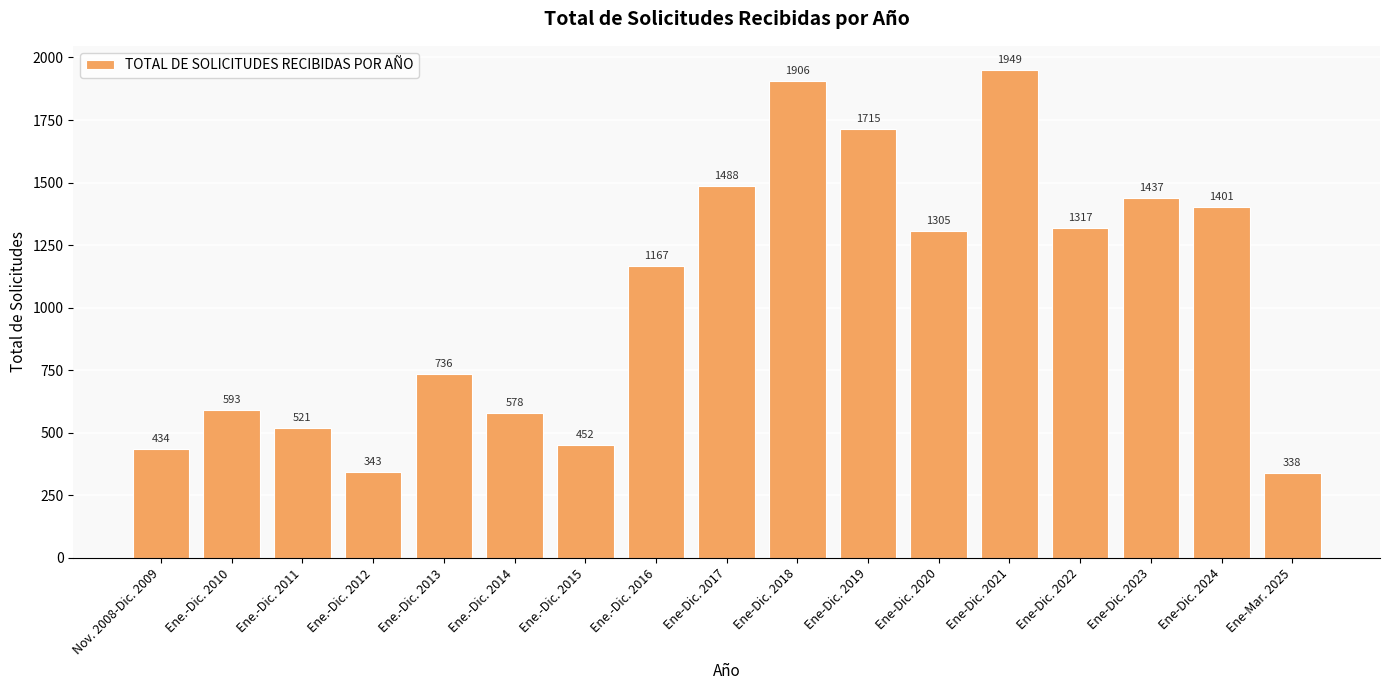

The value at Ene-Dic. 2024 is 922. True or false?

False